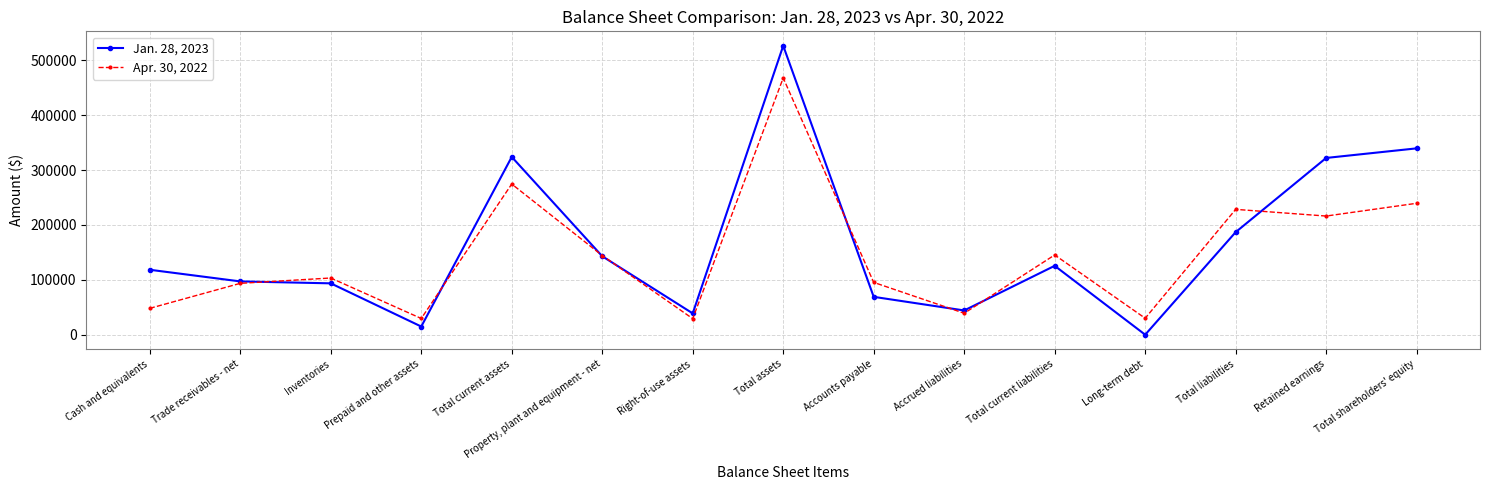

What position from the left is Total current liabilities?

11